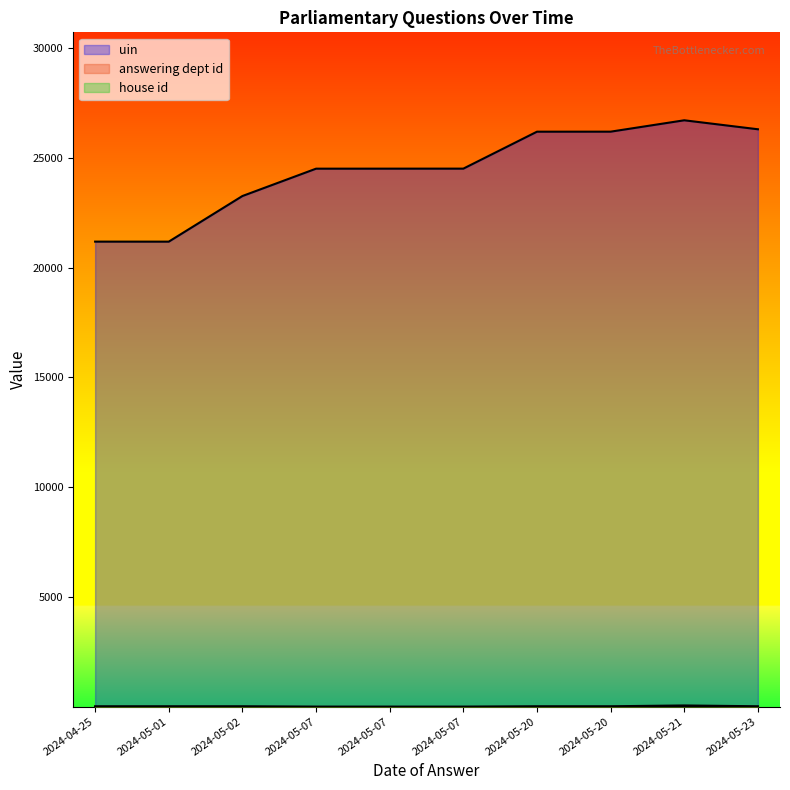

What is the total value across all series at 2024-05-20?

26209